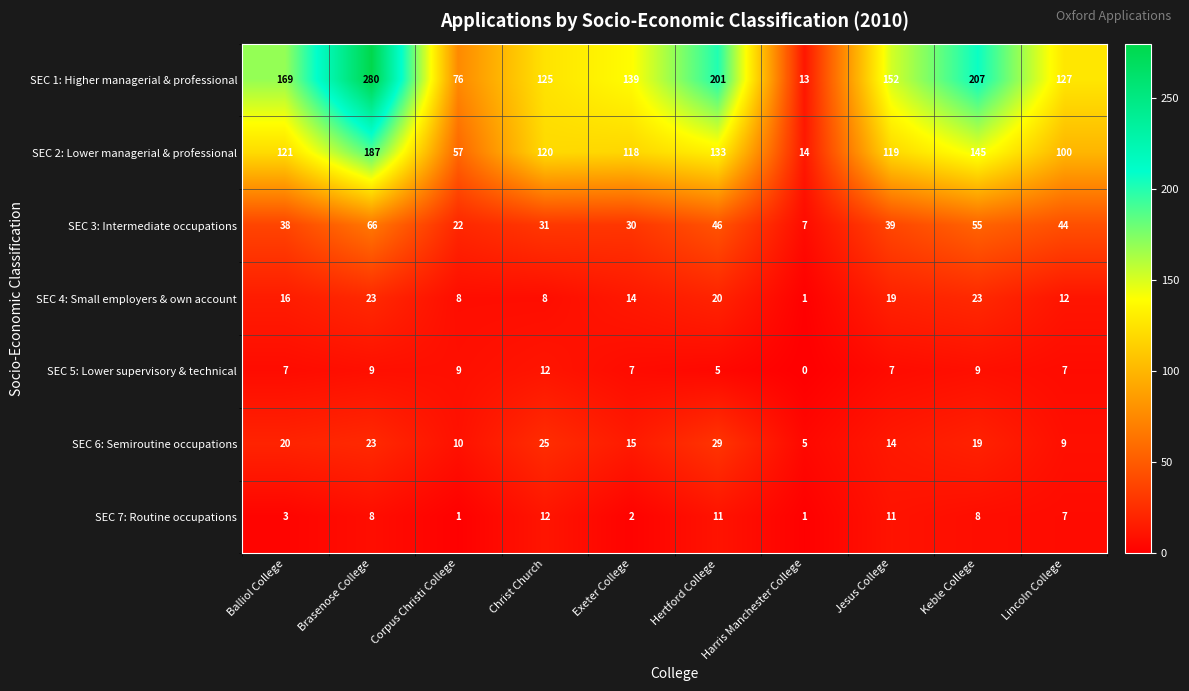

At how many categories does at least one series exceed 178?

3